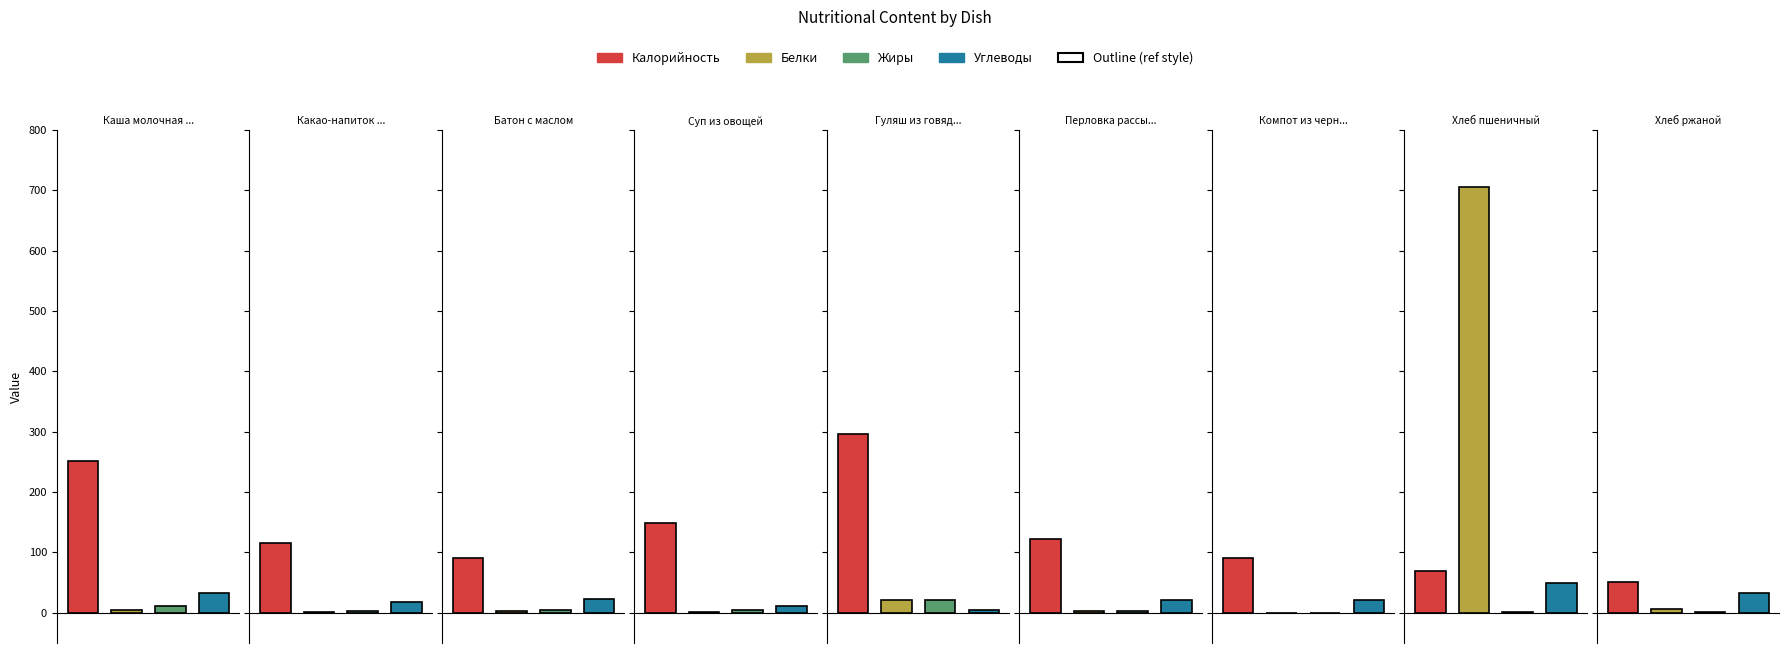

Is it true that Углеводы equals 22.9 at Батон с маслом?

True